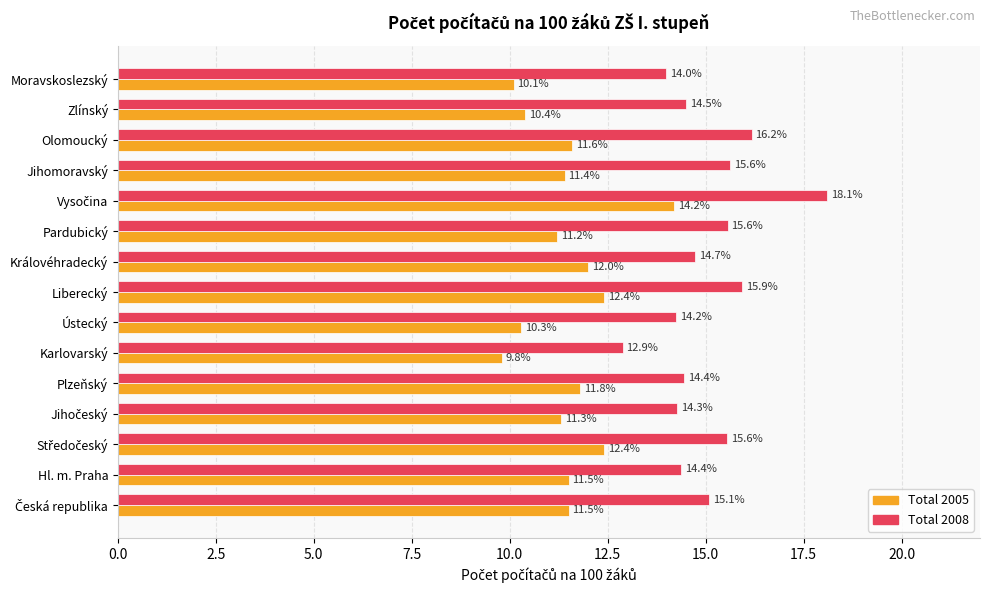

At which label is Total 2005 closest to 12?

Královéhradecký